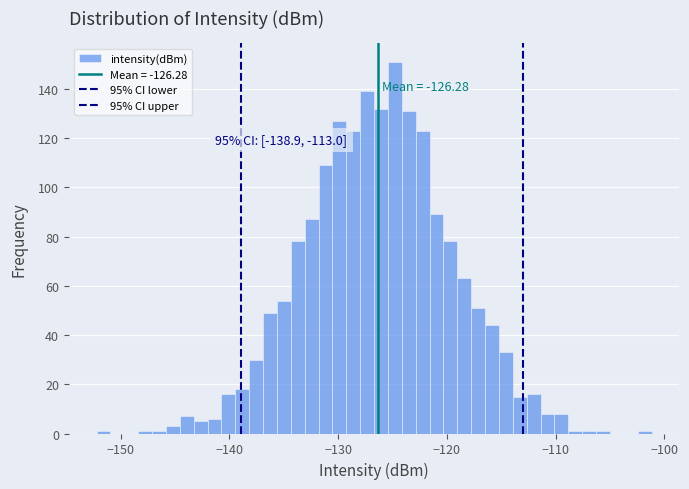

Read against the x-axis, roughly where is the centre of the tallest bar?

-125